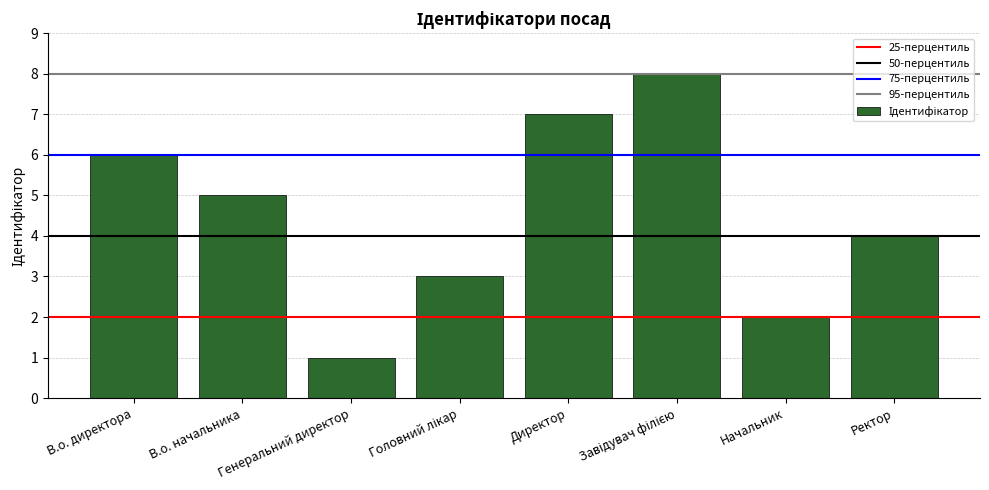

What is the sum of all values?

36